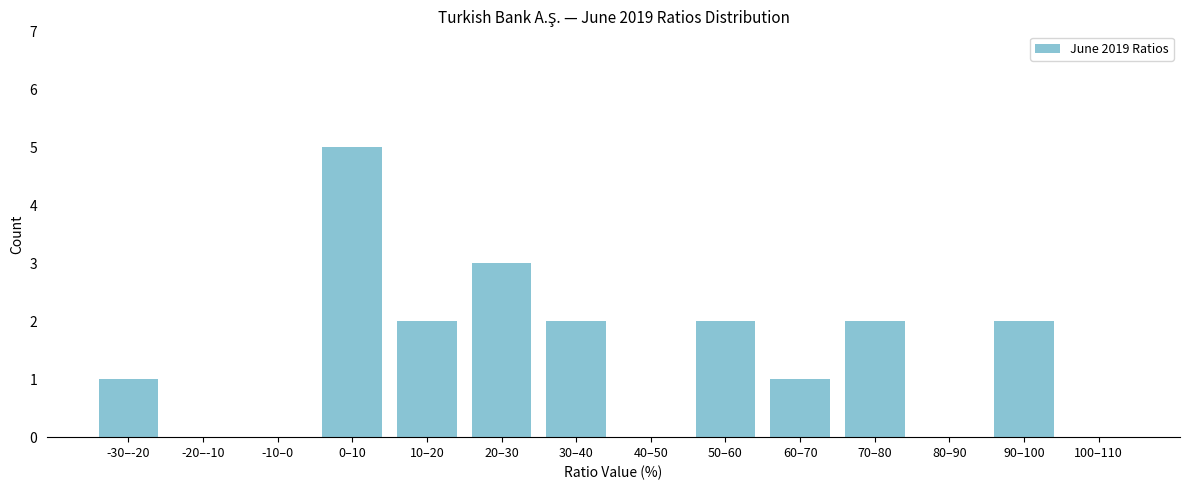

Reading left to right, transcribe all the data shown in this chart.

-30–-20=1	-20–-10=0	-10–0=0	0–10=5	10–20=2	20–30=3	30–40=2	40–50=0	50–60=2	60–70=1	70–80=2	80–90=0	90–100=2	100–110=0